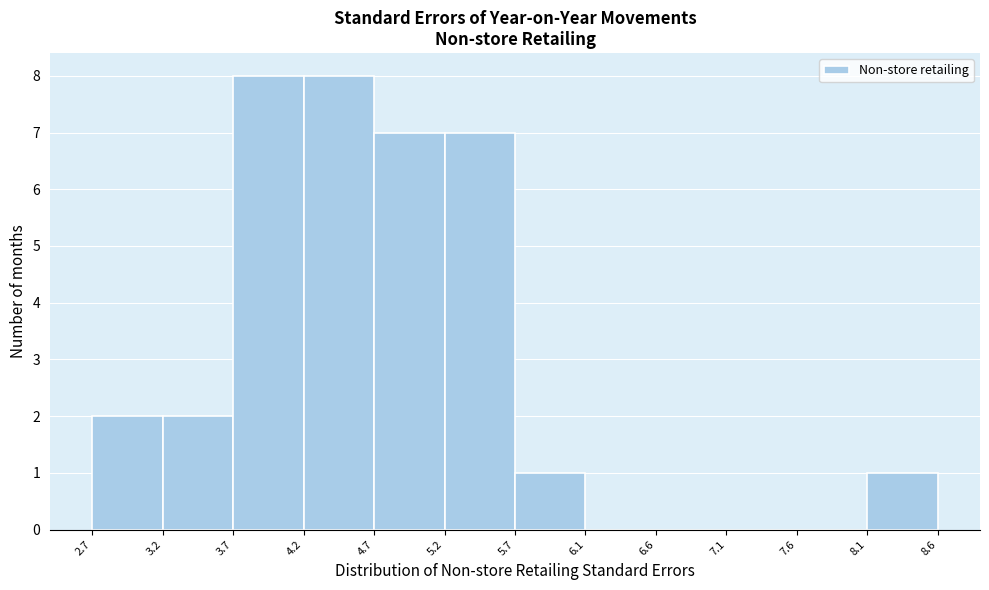

Reading left to right, transcribe this chart: for each bar, give the range it covers on the x-axis and its height. The values are not printed on the chart, so give them approximately, as read against the axis.

2.7 to 3.2: 2
3.2 to 3.7: 2
3.7 to 4.2: 8
4.2 to 4.7: 8
4.7 to 5.2: 7
5.2 to 5.7: 7
5.7 to 6.1: 1
6.1 to 6.6: 0
6.6 to 7.1: 0
7.1 to 7.6: 0
7.6 to 8.1: 0
8.1 to 8.6: 1